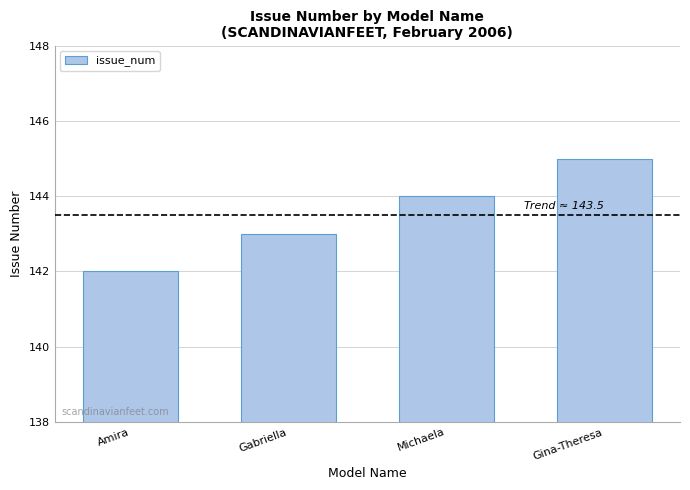

What is the change in value from Gabriella to Gina-Theresa?

+2